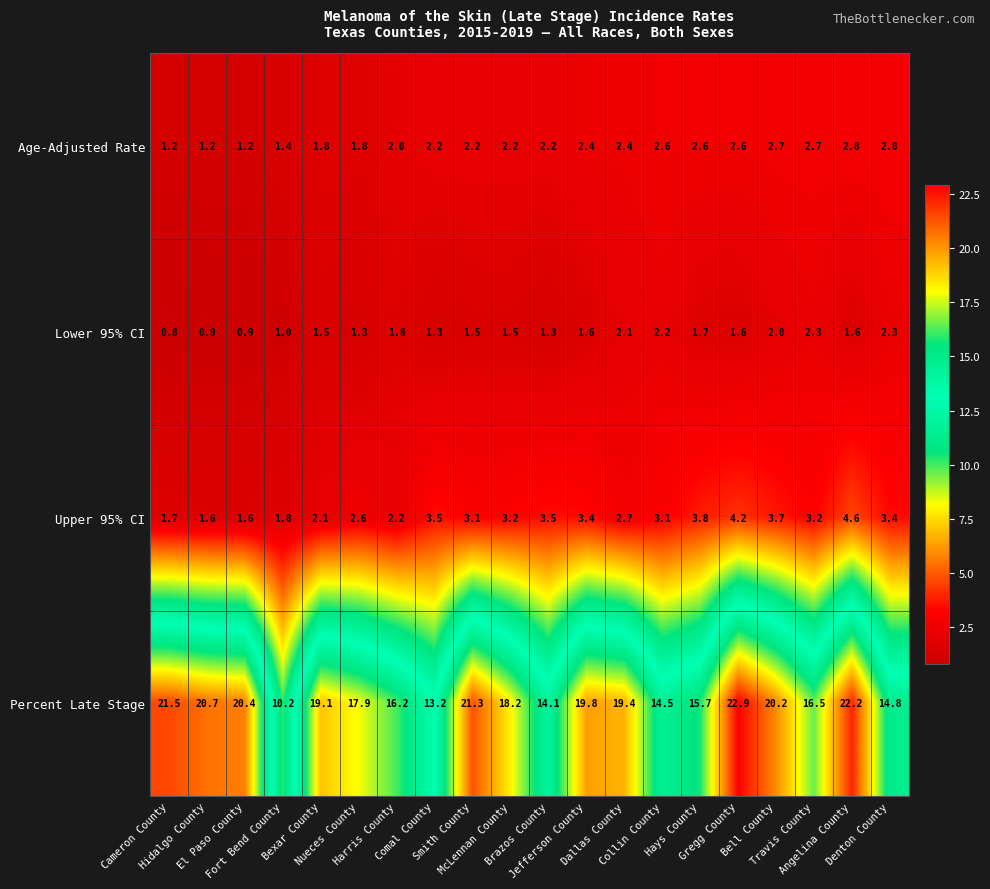

Which series has the widest spread of values?

Percent Late Stage